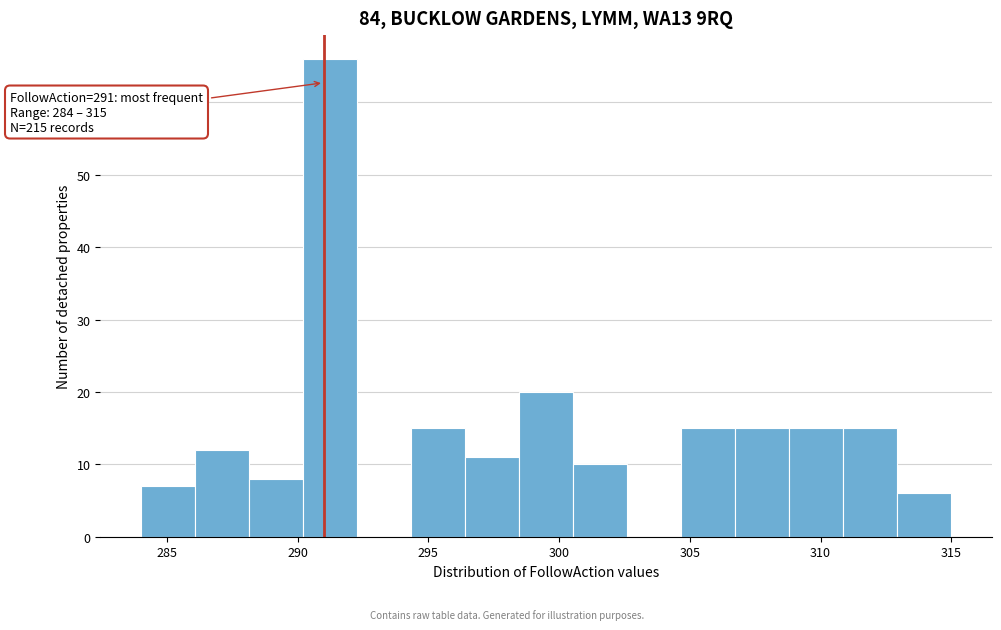

Which range on the x-axis has the tallest bar?

290.0 to 292.5